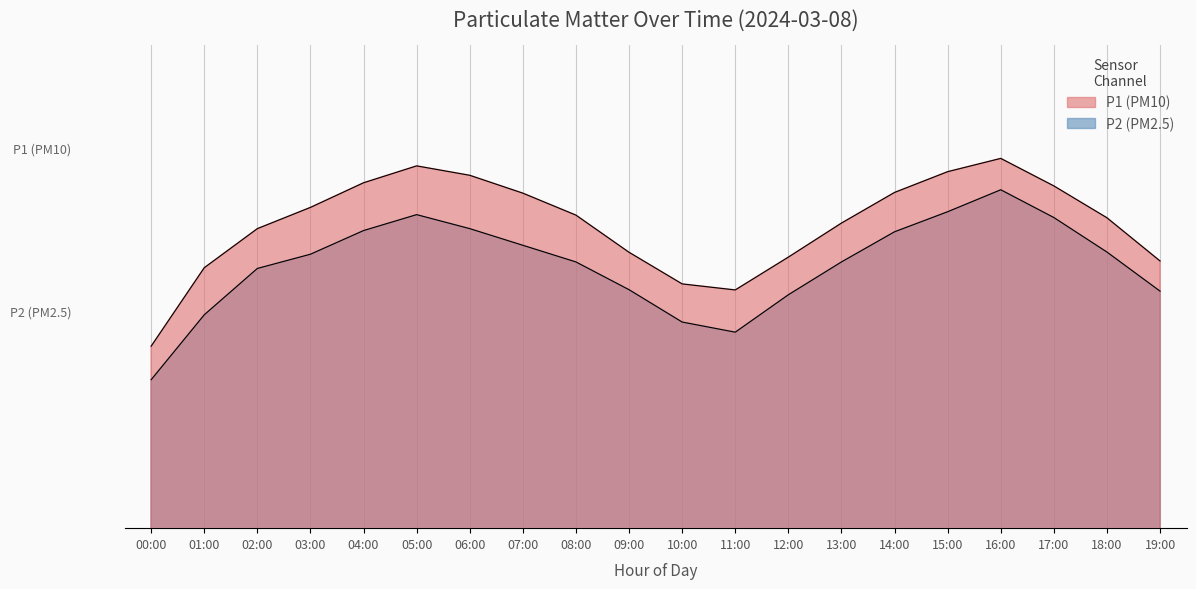

True or false: P1 has more than 1 points higher than both neighbors.

True